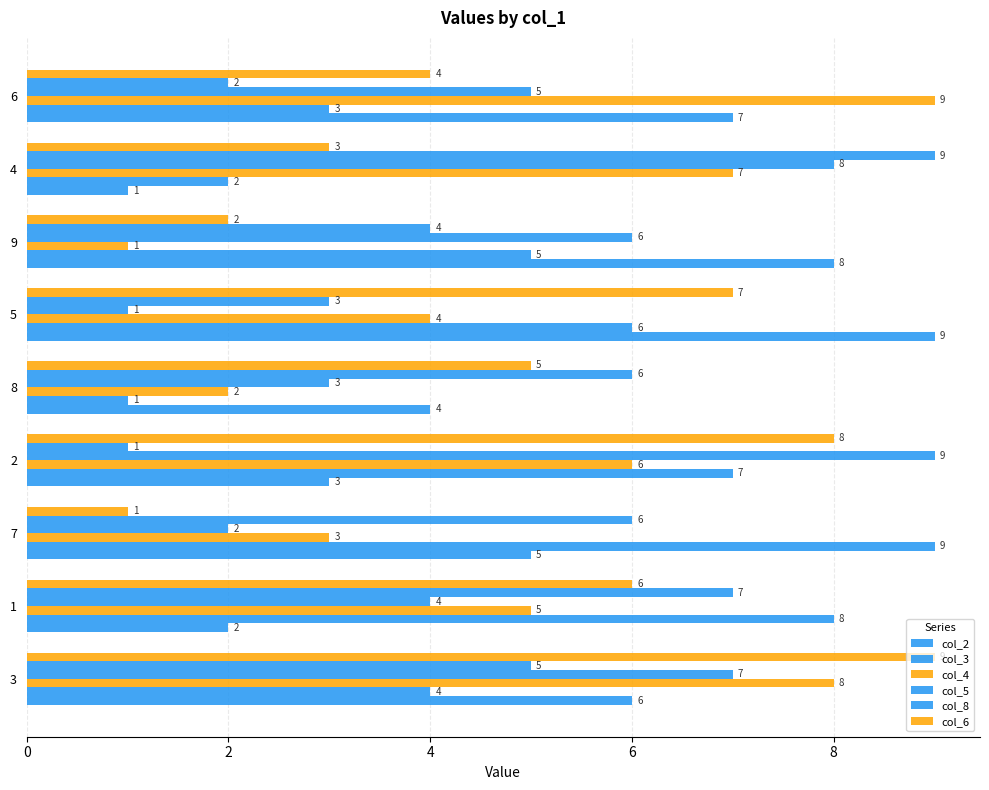

How many data points in col_4 are less than 5?

4